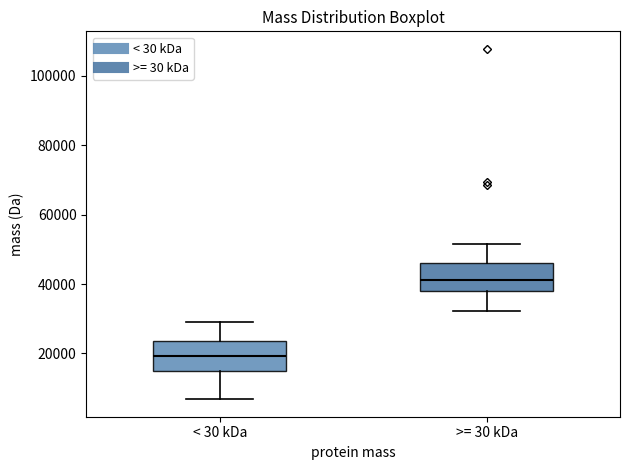

Where does the lower whisker of the box for < 30 kDa end on the y-axis? The values are not printed on the chart, so give them approximately, as read against the axis.

6000